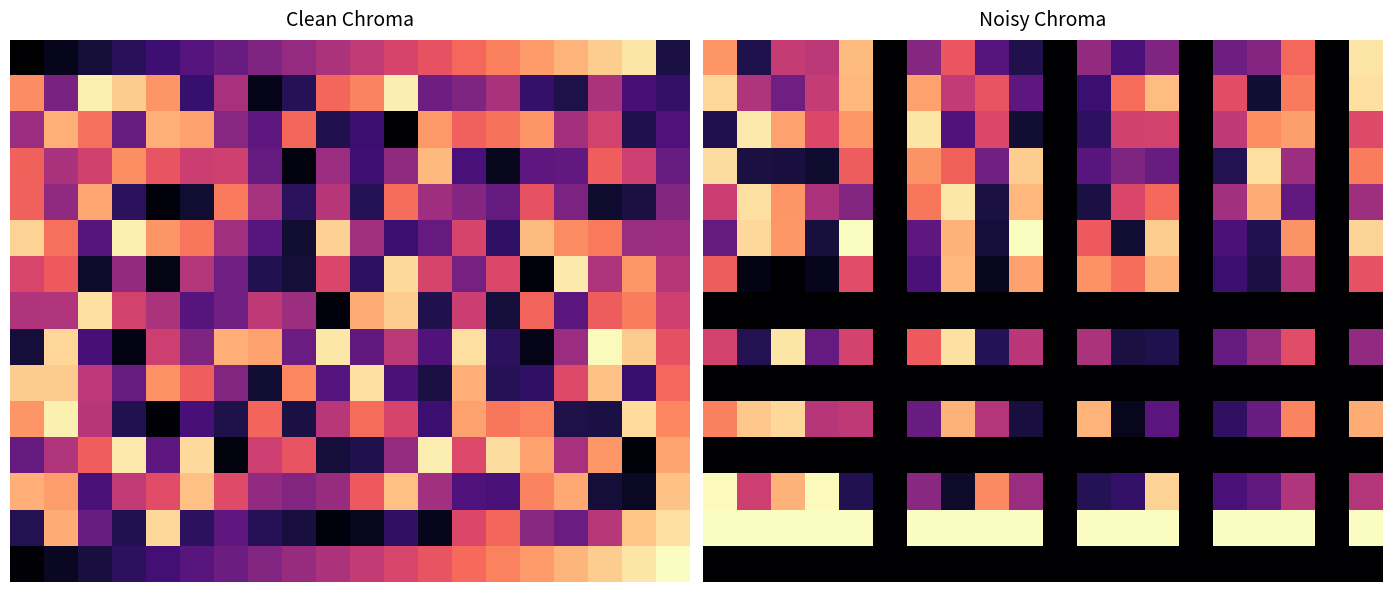

Which series changed the most between 11 and 13?

row_12